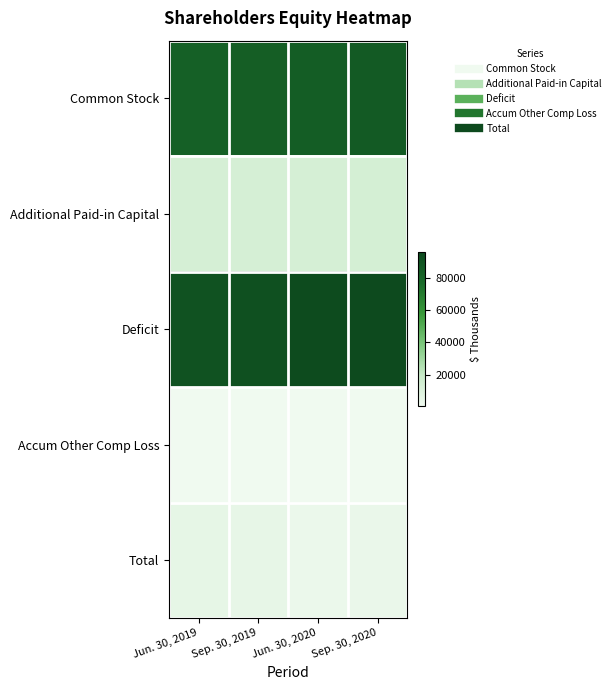

Rank the series by their maximum value, from lowest to highest.

Accum Other Comp Loss, Total, Additional Paid-in Capital, Common Stock, Deficit